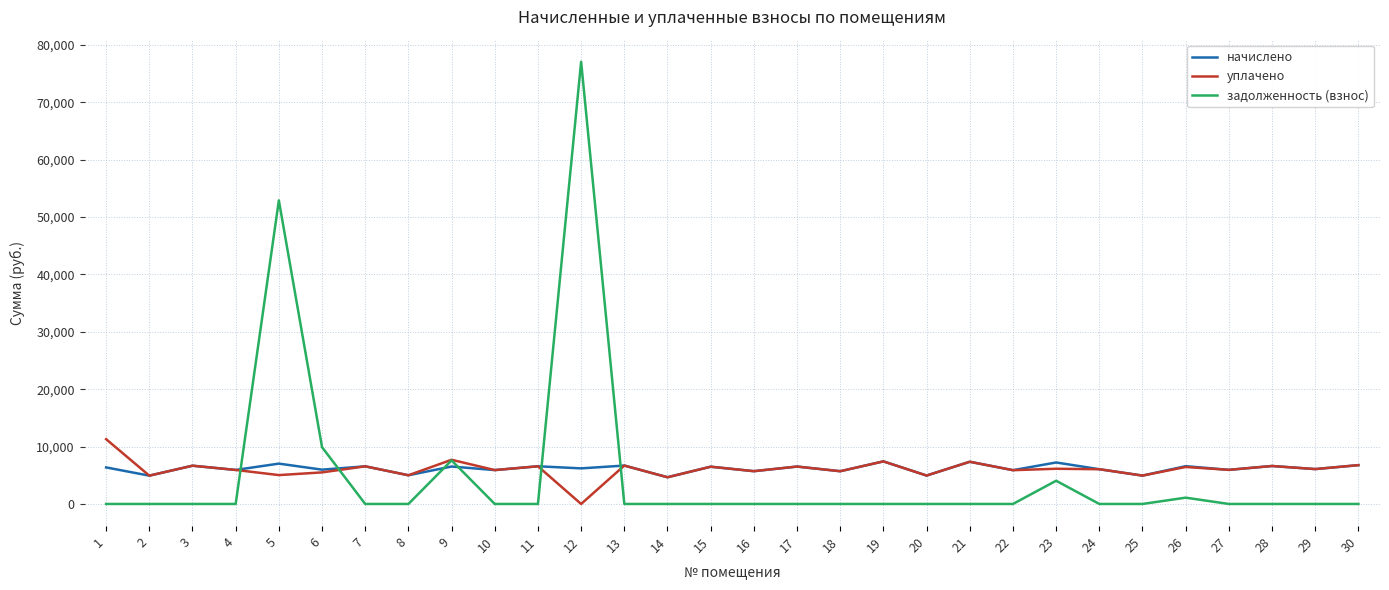

Which series has the largest range (max minus min)?

задолженность (взнос)